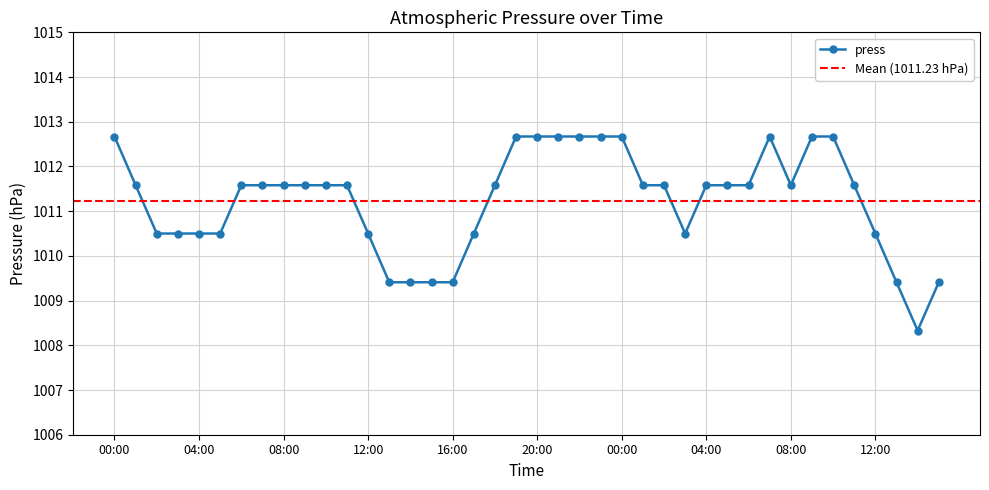

True or false: the data shows 1009.4 at 13:00.

True